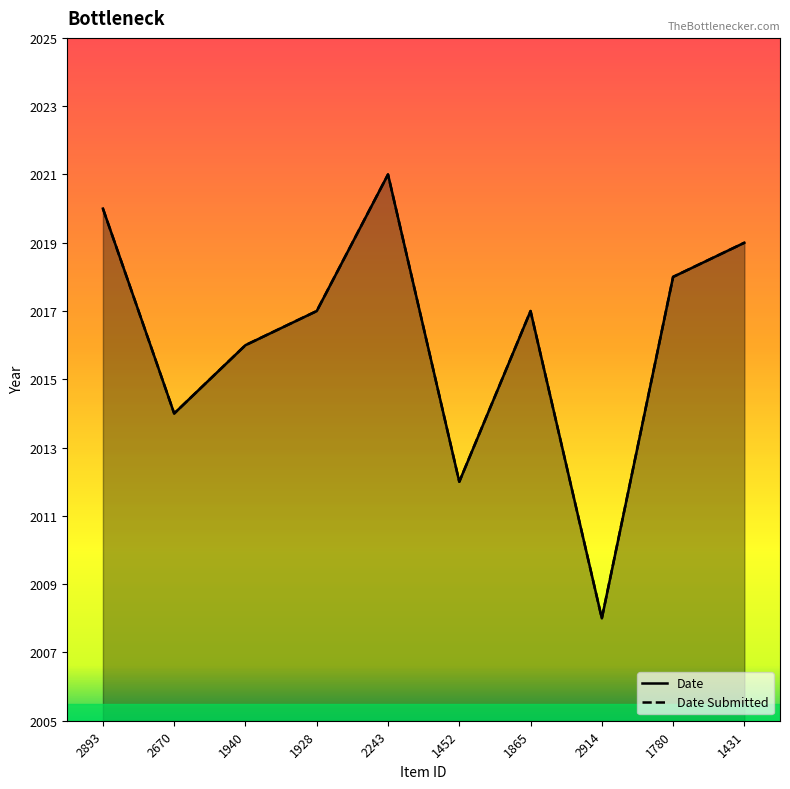

The value of Date Submitted at 1452 is 576. True or false?

False